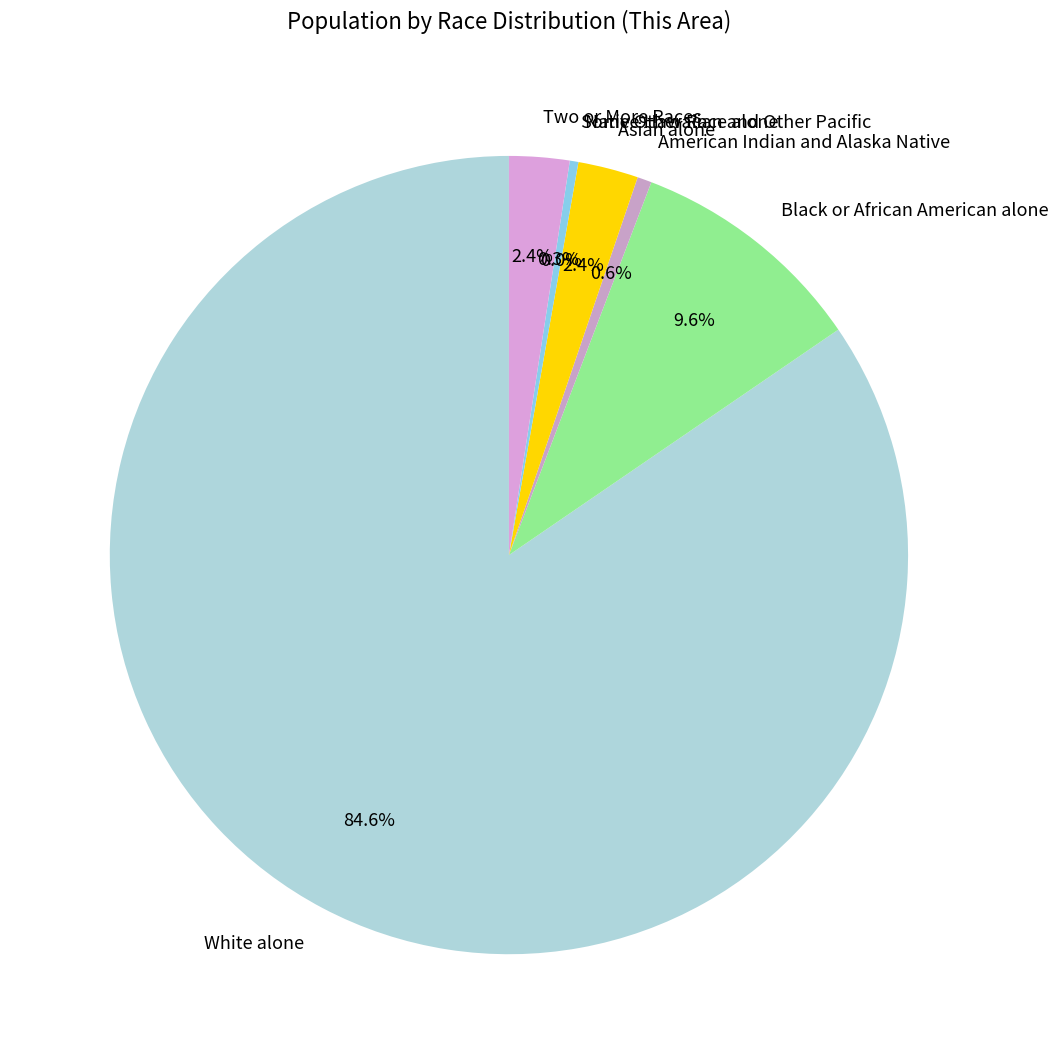

What is the change in value from White alone to Some Other Race alone?

-725